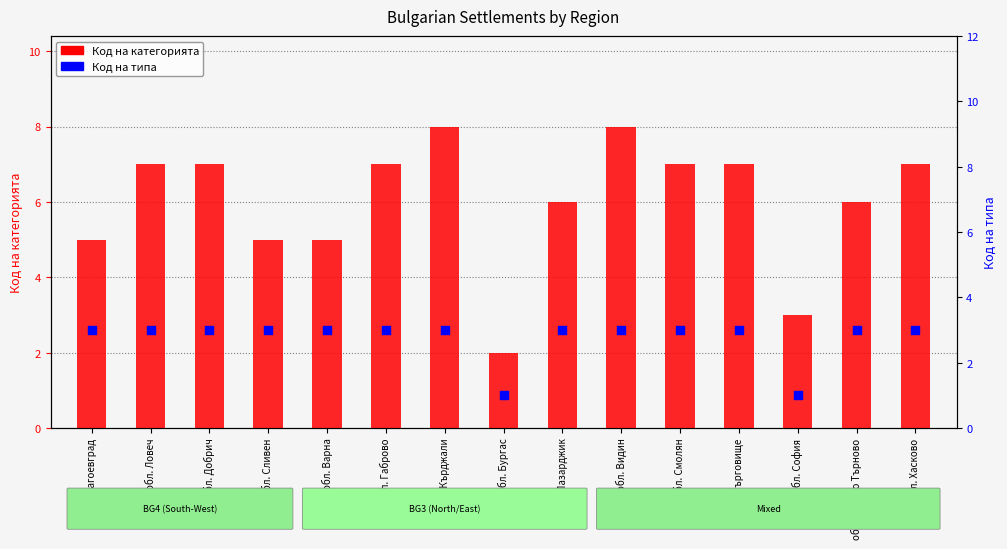

Is the value of Код на категорията at обл. Пазарджик greater than the value of Код на типа at обл. Добрич?

Yes